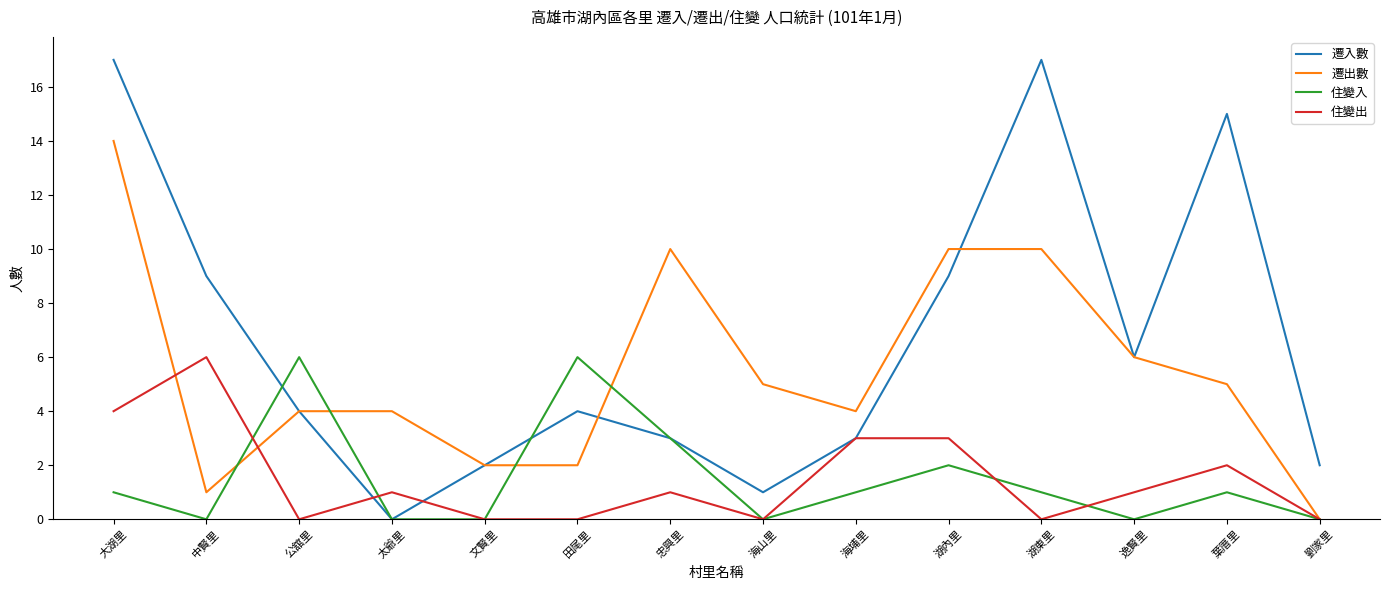

What position from the left is 劉家里?

14